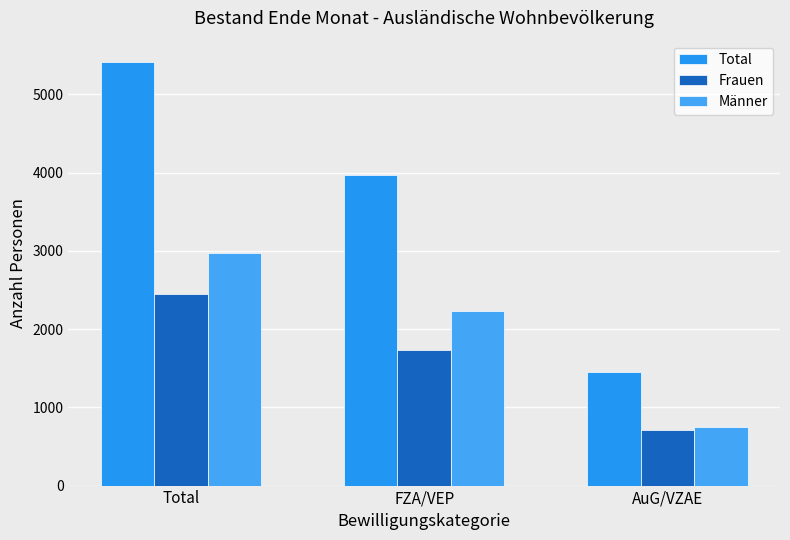

The Männer series shows 743 at AuG/VZAE. True or false?

True